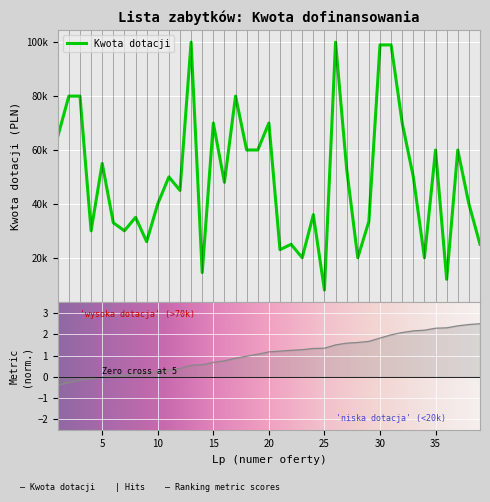

The value at 34 is 33562. True or false?

False